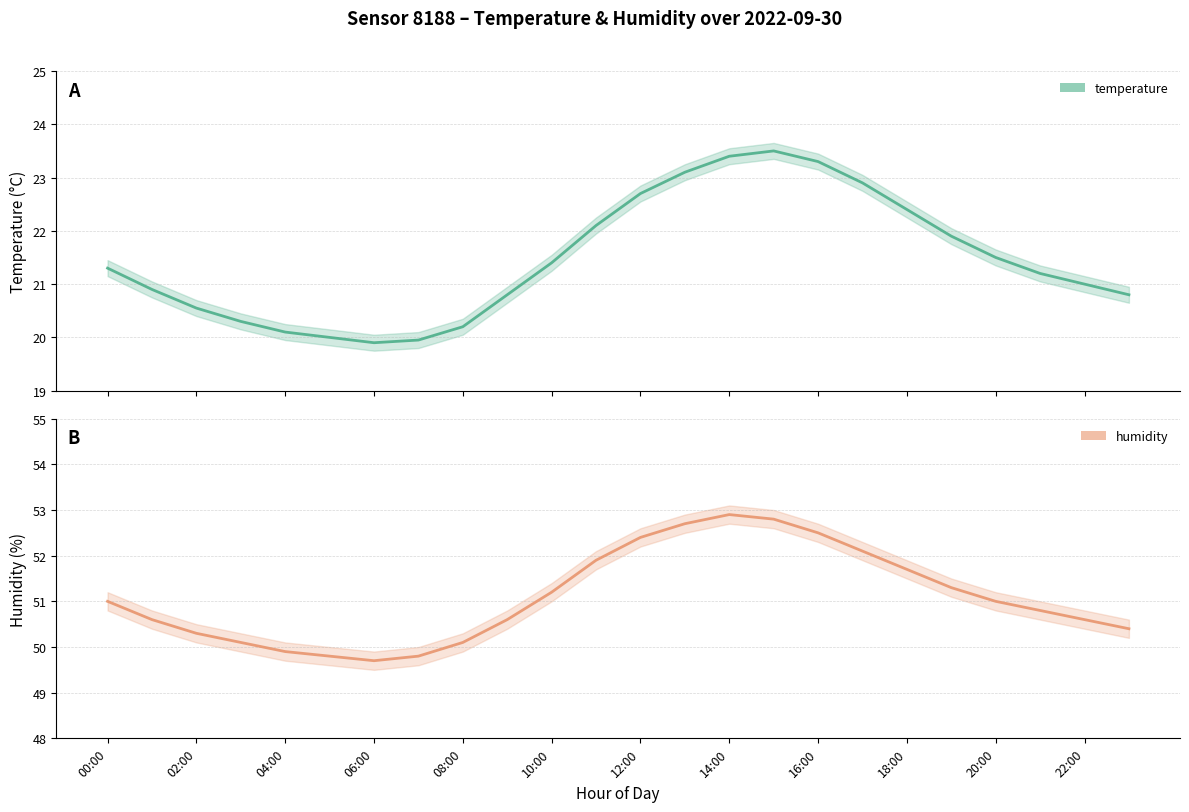

At which category is the sum across all series the highest?

14:00